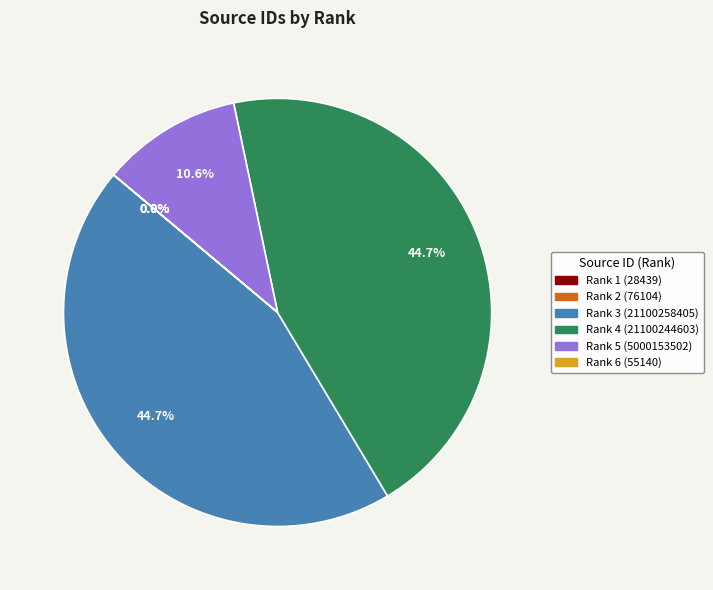

What is the ratio of the value at Rank 4 (21100244603) to the value at Rank 3 (21100258405)?

1.0